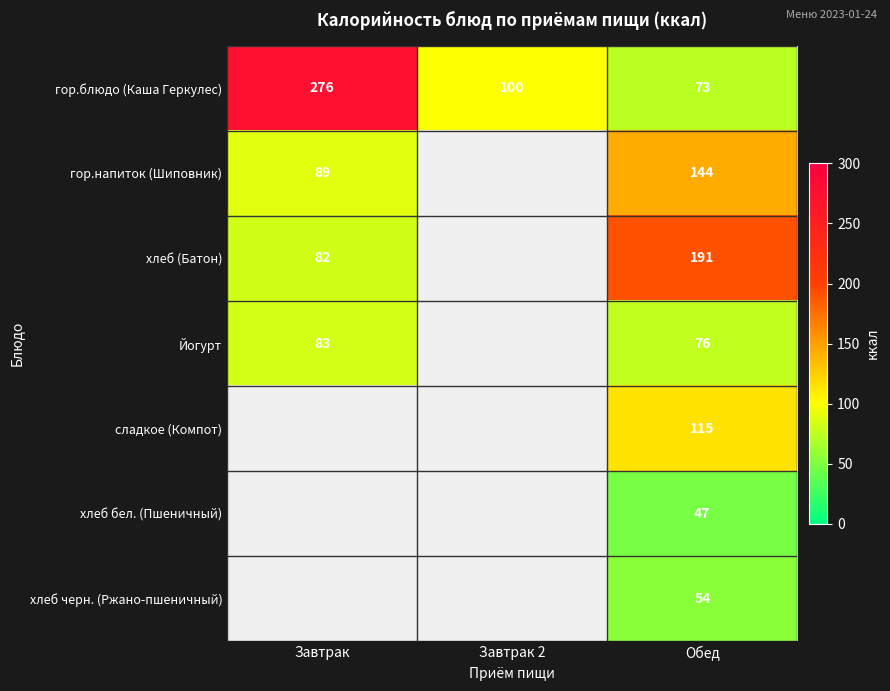

The value of гор.блюдо (Каша Геркулес) at Обед is 73. True or false?

True